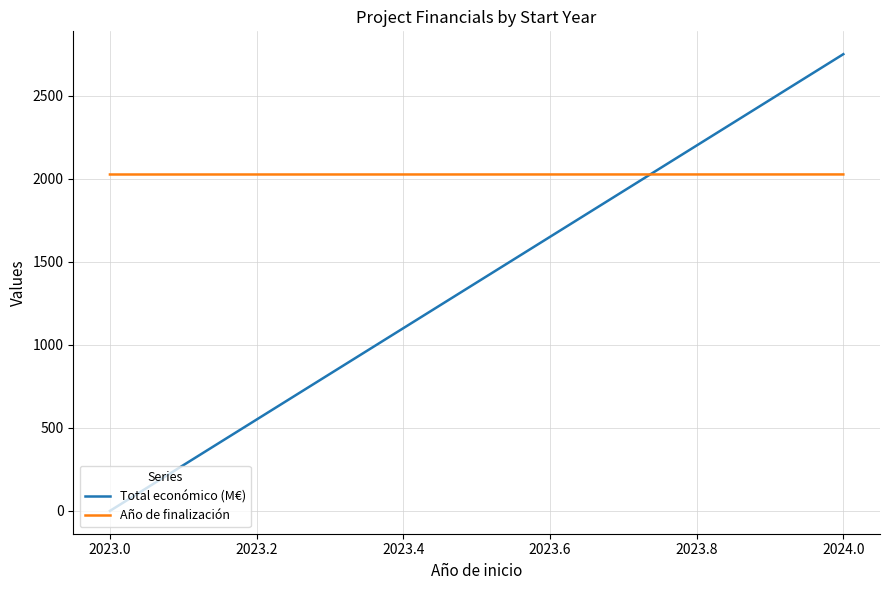

Between 2023.0 and 2024.0, which series saw the biggest shift?

Total económico (M€)